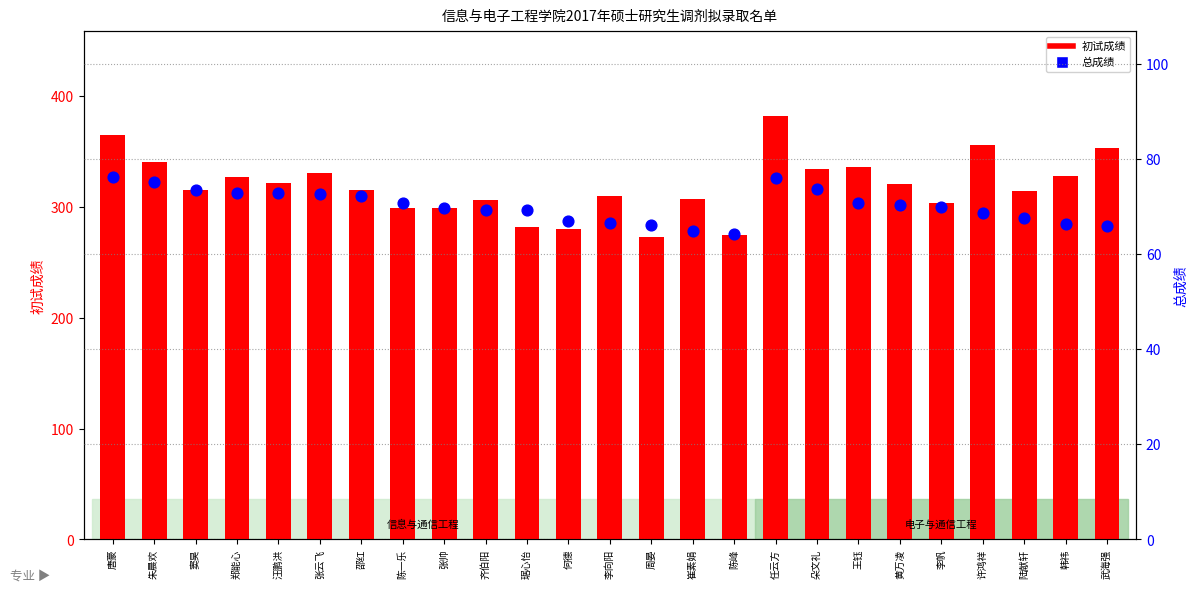

At which category is the sum across all series the highest?

任云方